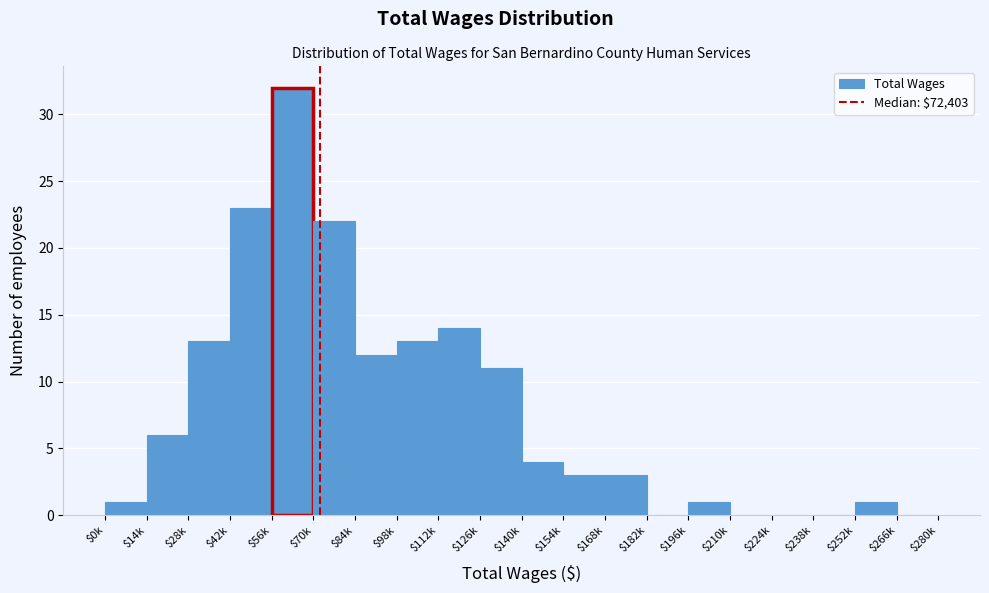

Is it true that the value at $112k is 9?

False